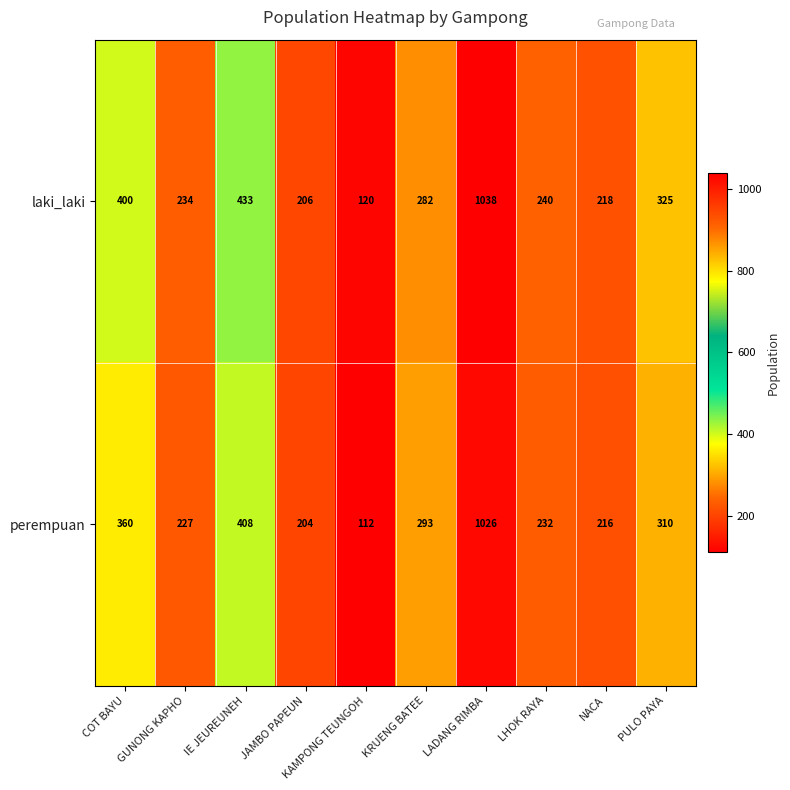

What is the difference between the laki_laki values at PULO PAYA and KAMPONG TEUNGOH?

205